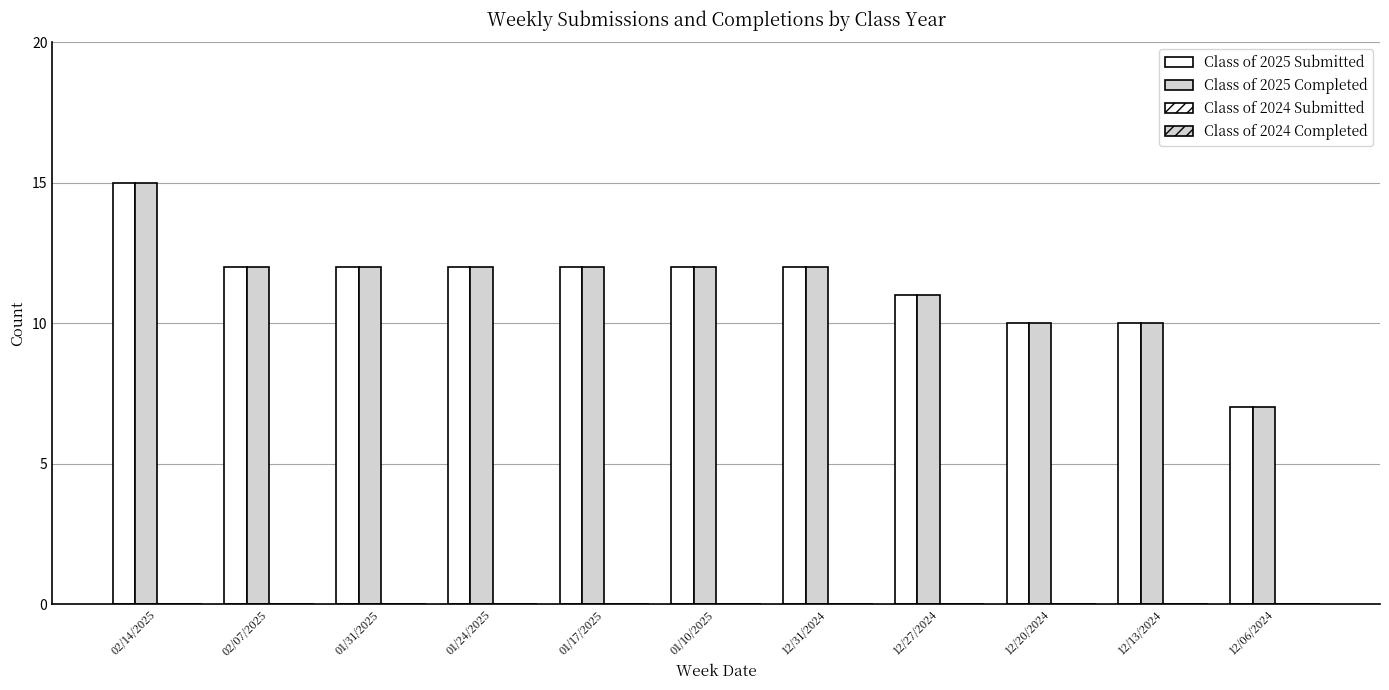

What position from the right is 12/13/2024?

2